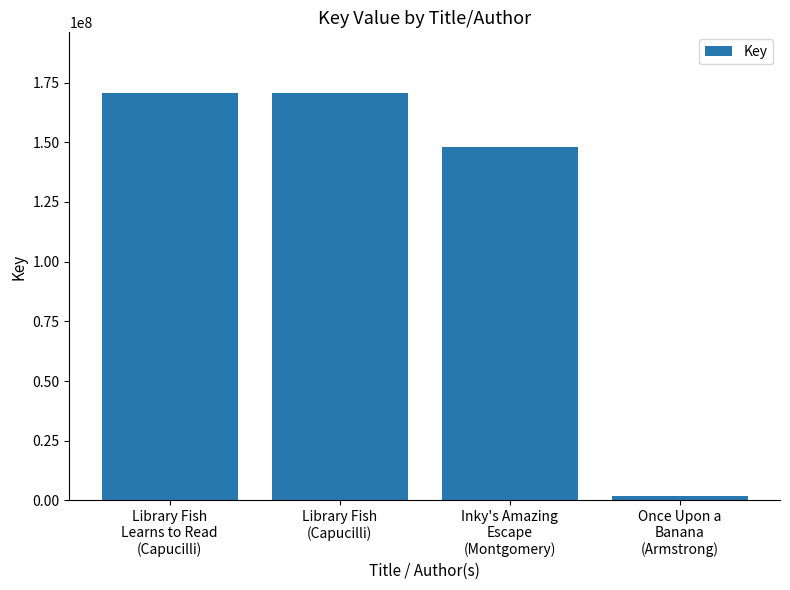

What position from the right is Library Fish
(Capucilli)?

3